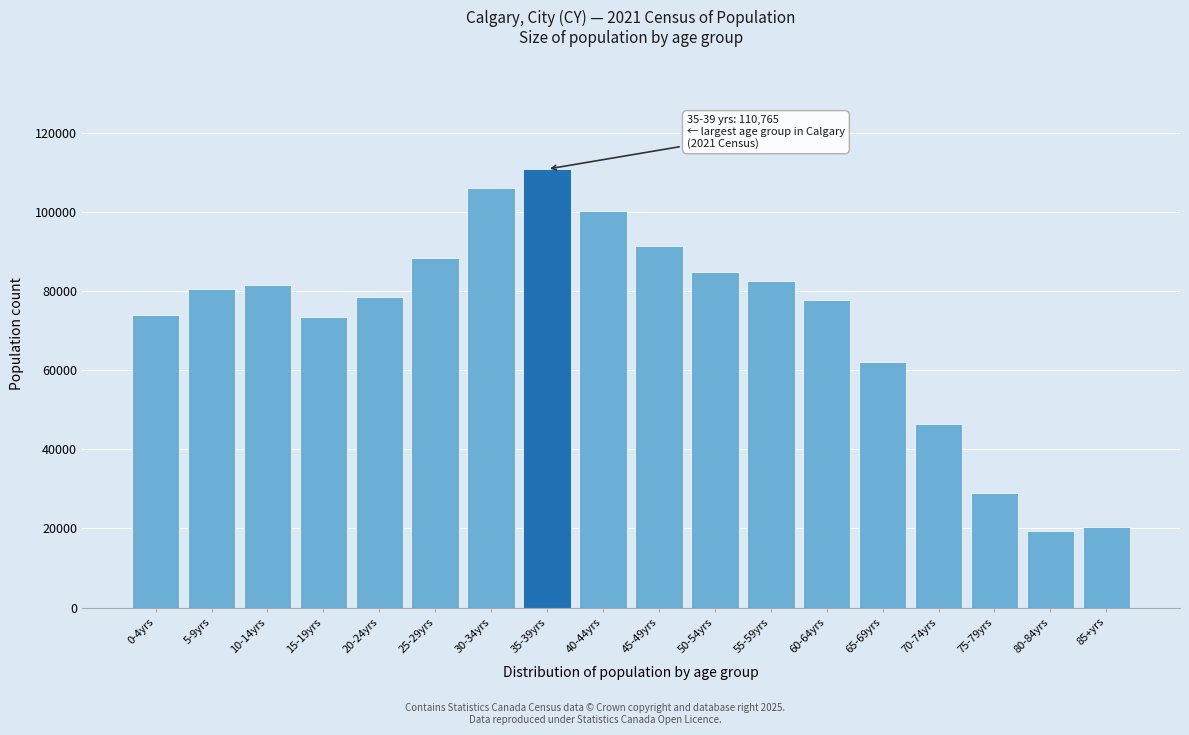

What is the label of the 3rd bar from the left?

10-14yrs